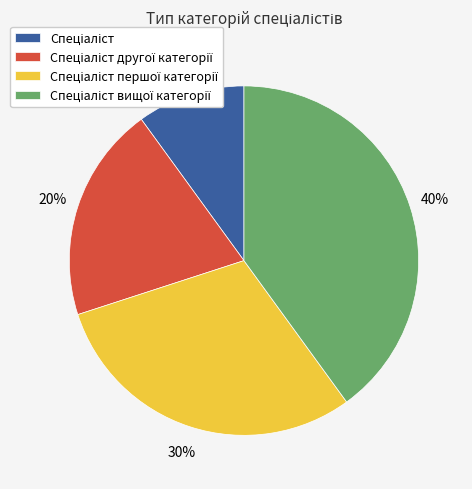

To the nearest percent, what is the difference between the largest and smallest slice percentages?

30%